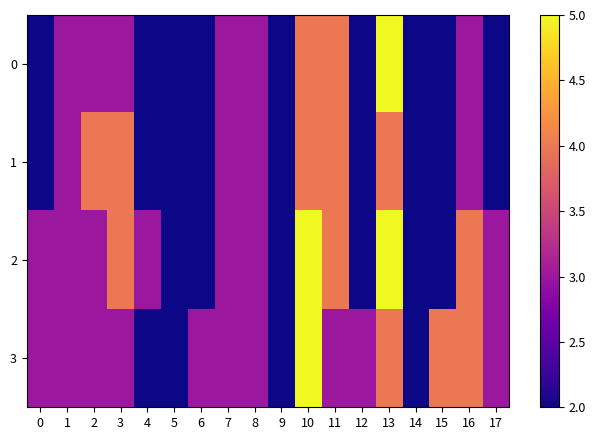

Rank the series by their maximum value, from highest to lowest.

0, 2, 3, 1